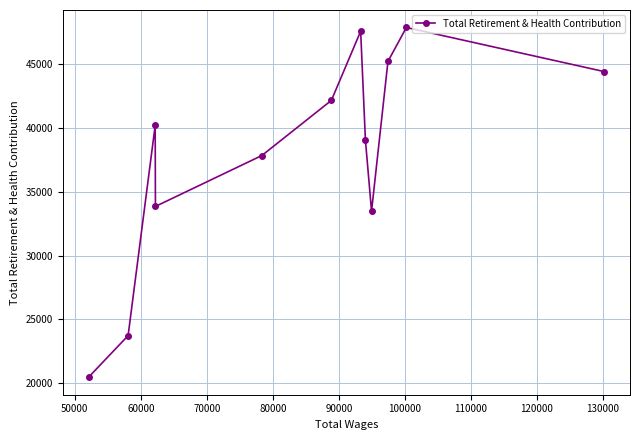

Is this an area chart (filled region under the line)?

No